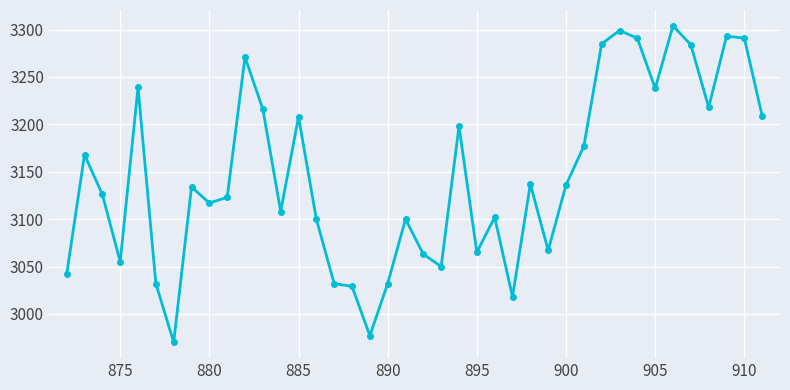

What is the average value?

3145